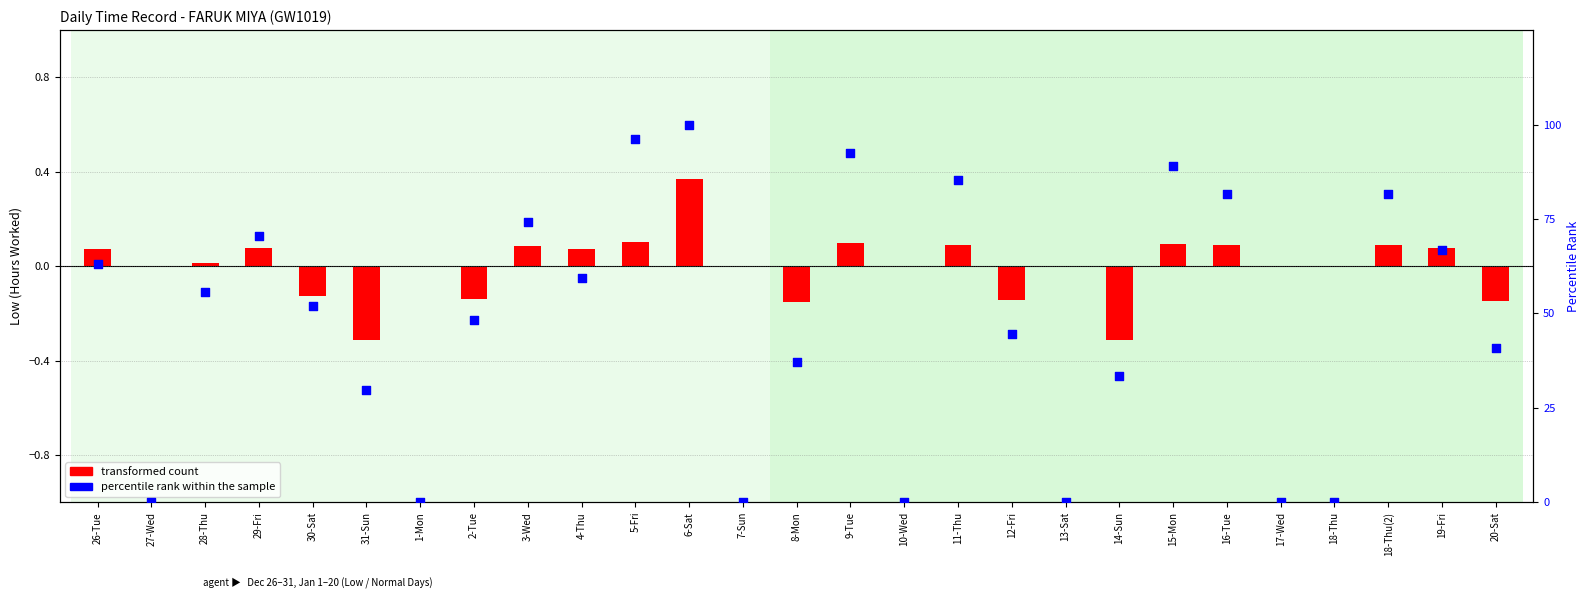

At which category is the sum across all series the highest?

6-Sat